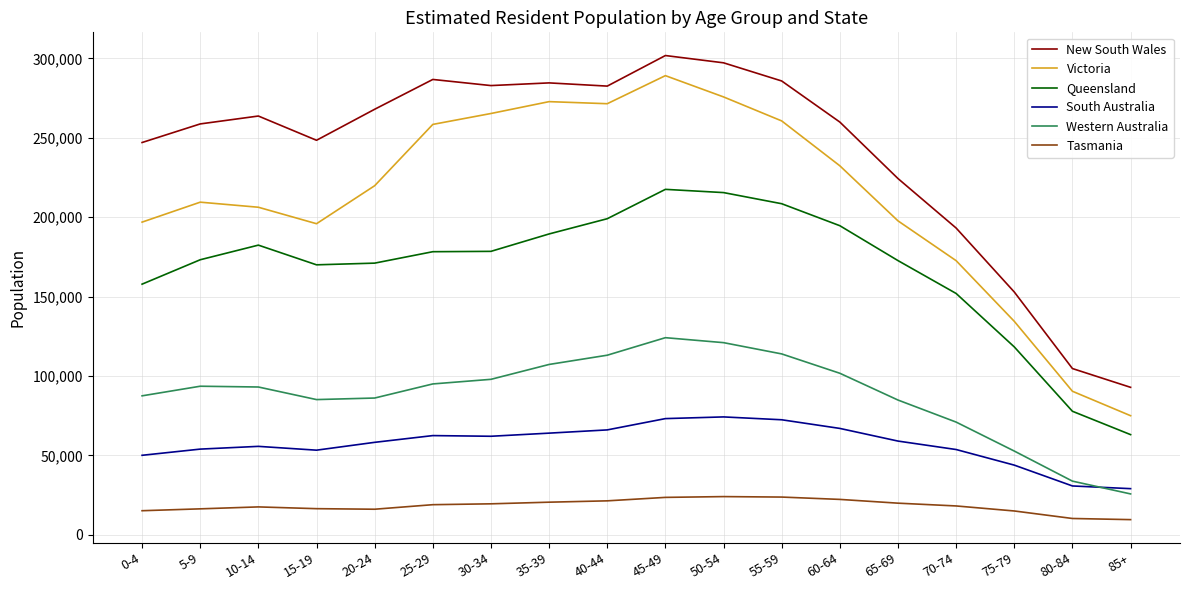

The value of South Australia at 45-49 is 73166. True or false?

True